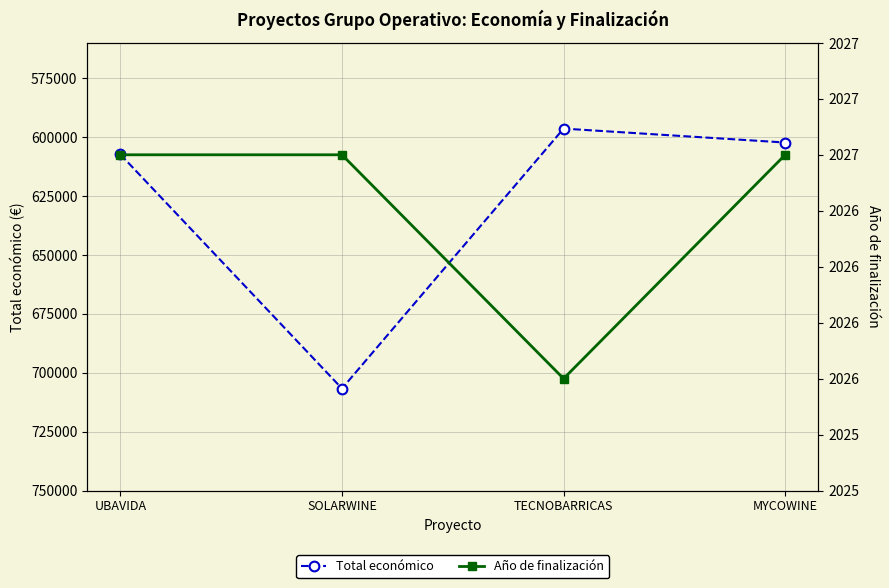

True or false: Año de finalización and Total económico intersect in this chart.

False